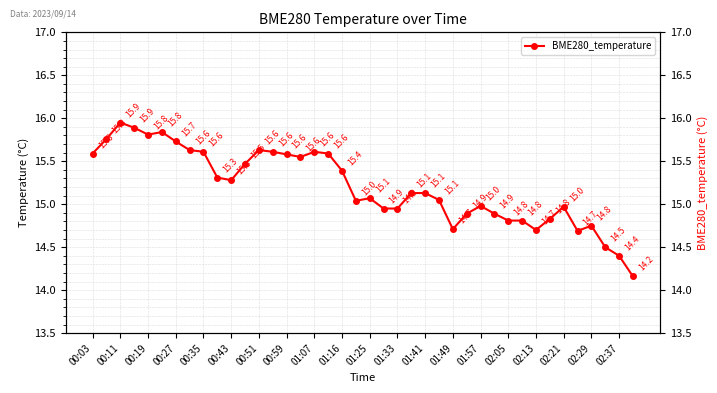

The chart shows a value of 5.7 at 00:43. True or false?

False